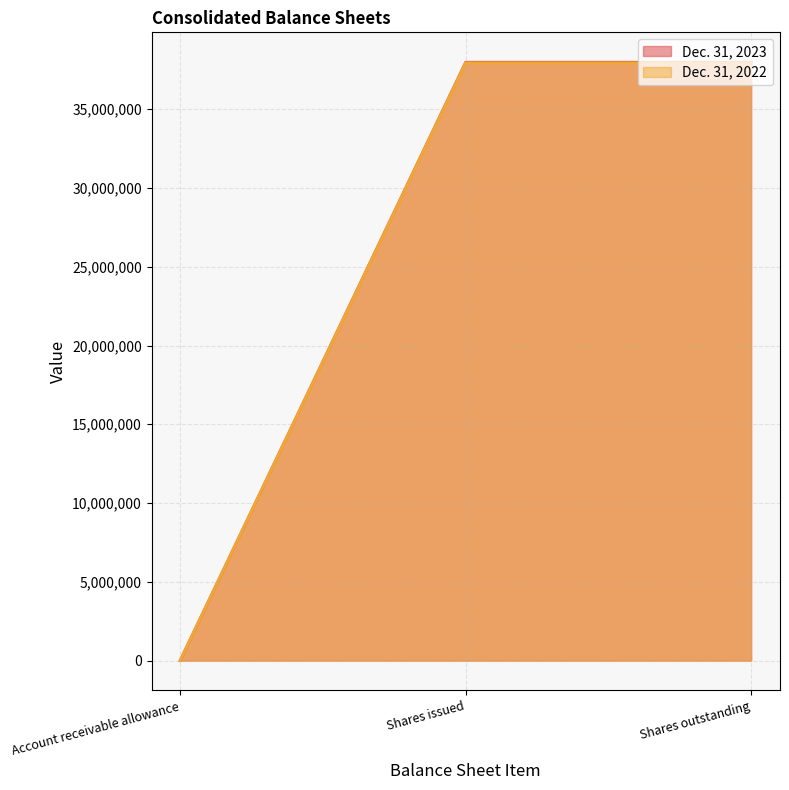

Which series has the largest total across all categories?

Dec. 31, 2023